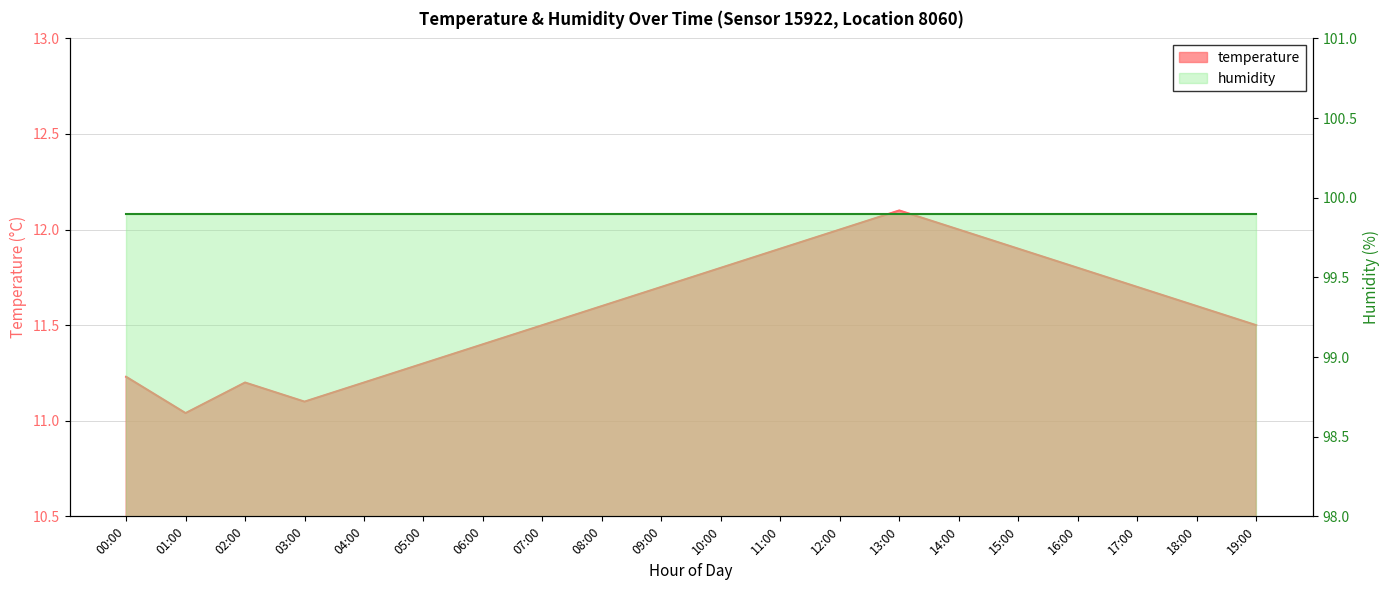

Is it true that the value at 16:00 is 11.8?

True